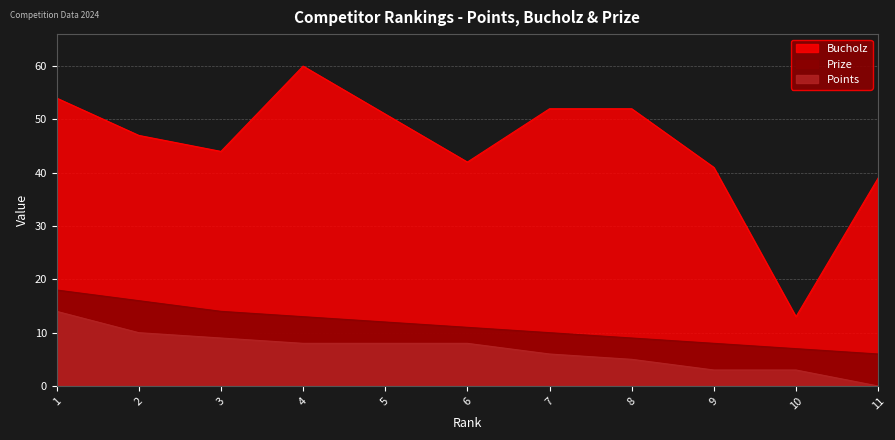

Does the chart display data point markers on the line(s)?

No